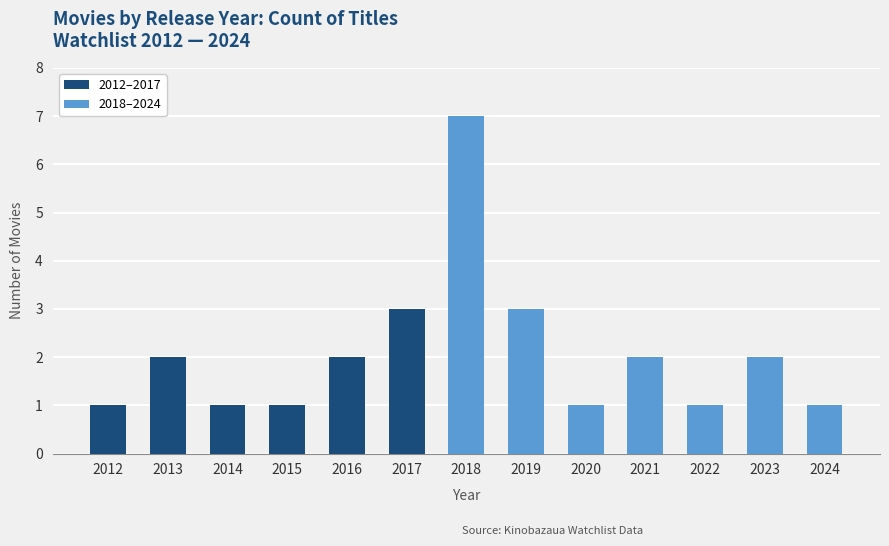

What is the sum of the values at 2023 and 2022?

3